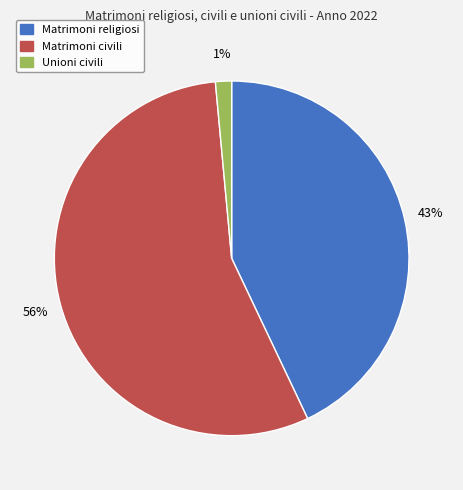

True or false: Unioni civili accounts for 1% of the total.

True